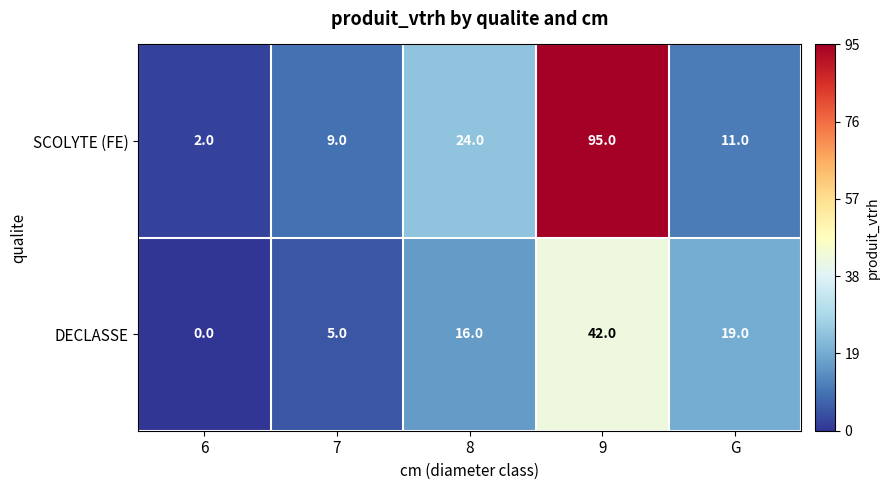

Where is SCOLYTE (FE) nearest to the value 48?

8